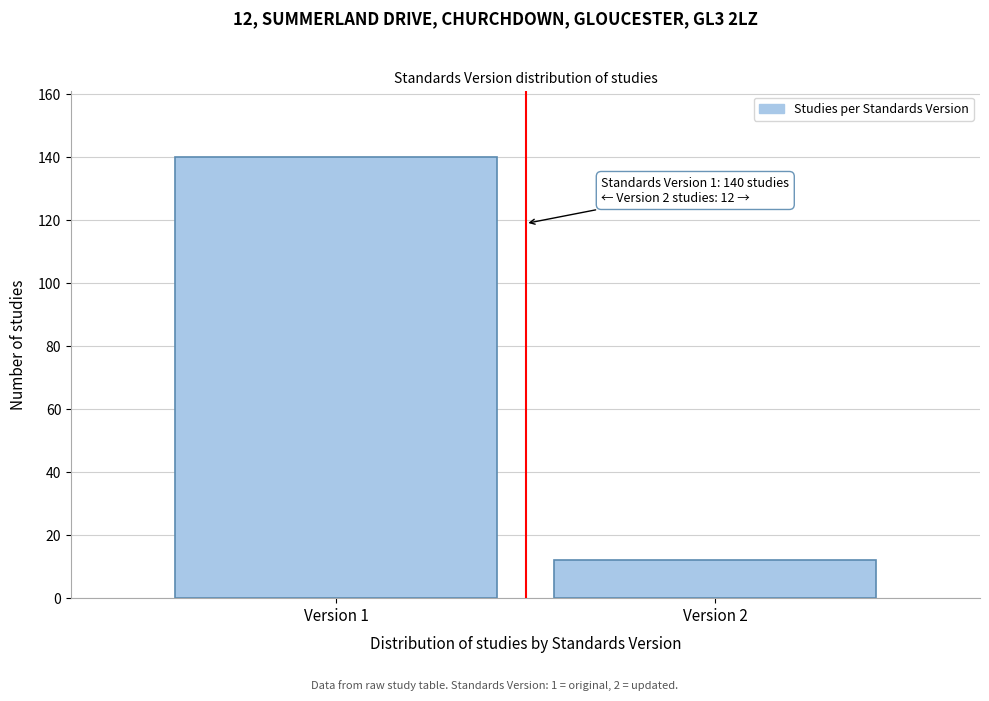

Reading left to right, extract all data points from this chart.

140	12